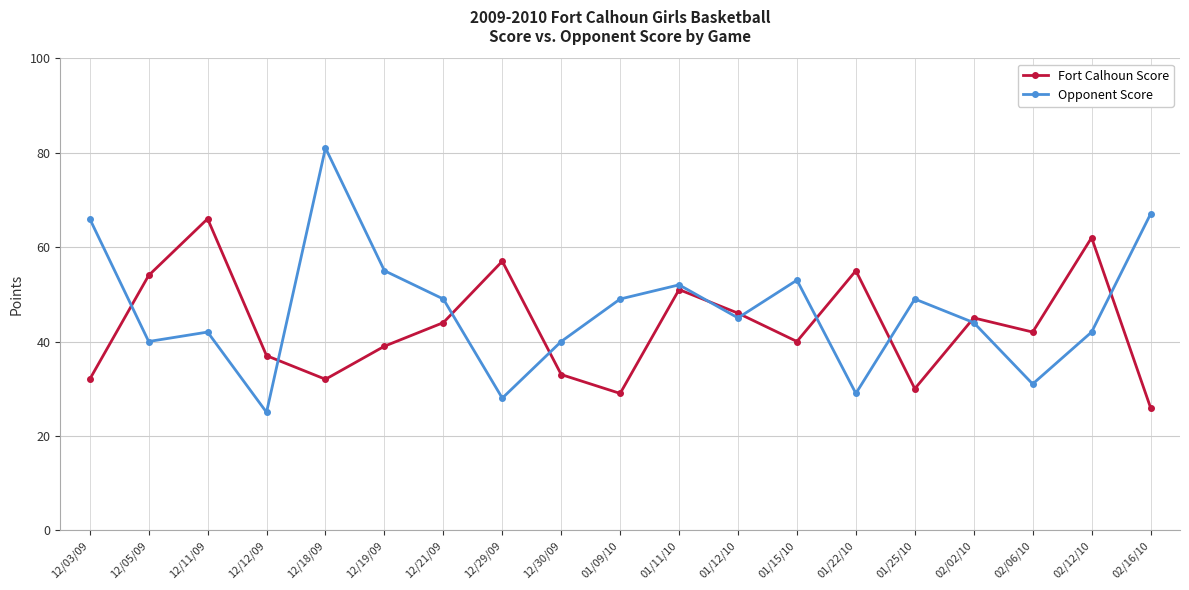

At which label does Fort Calhoun Score first exceed 42?

12/05/09